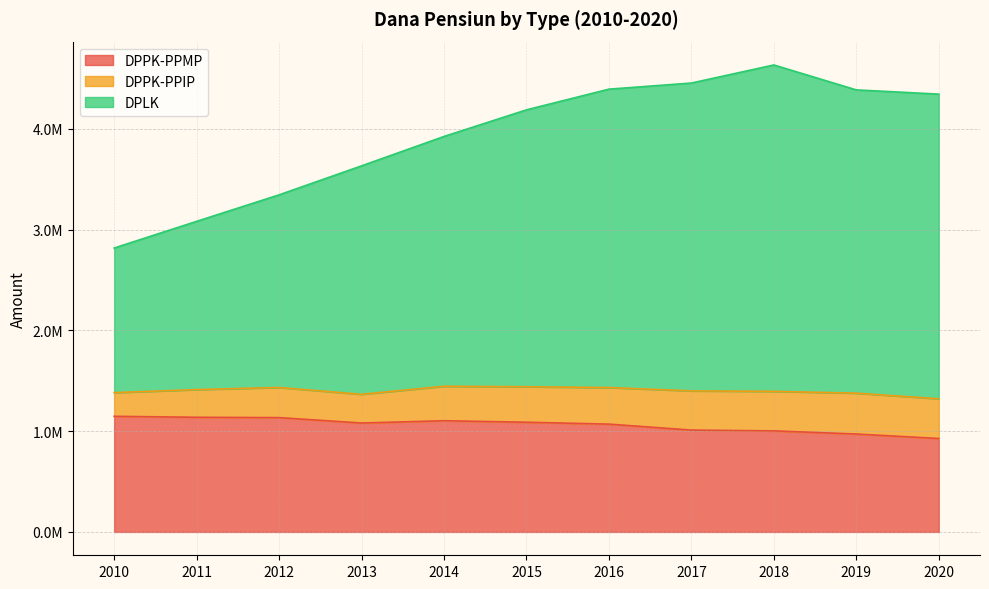

What is the value of the DPPK-PPMP point at the 7th from the left?

1069982